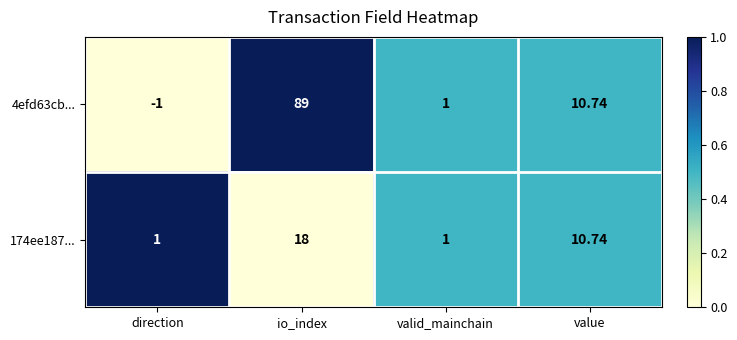

What is the difference between the highest and lowest values at direction?

2.0